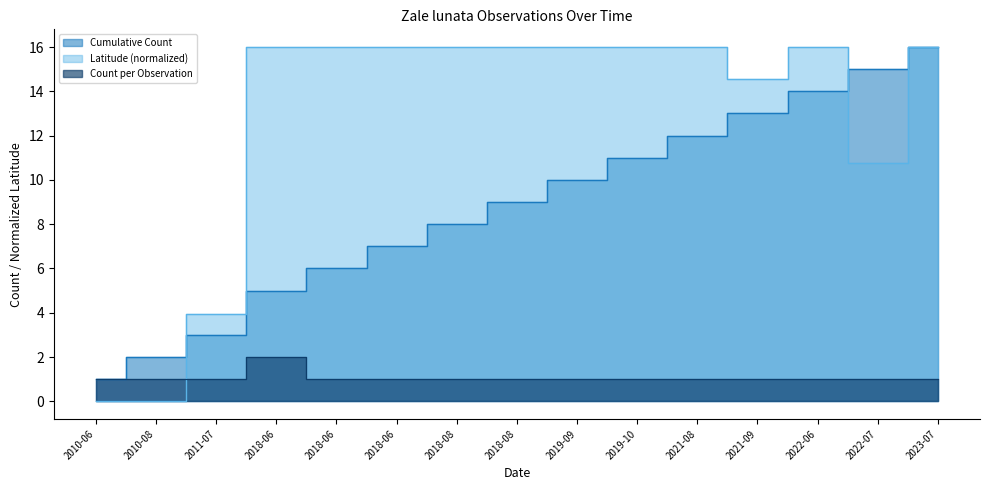

Does the chart display data point markers on the line(s)?

No